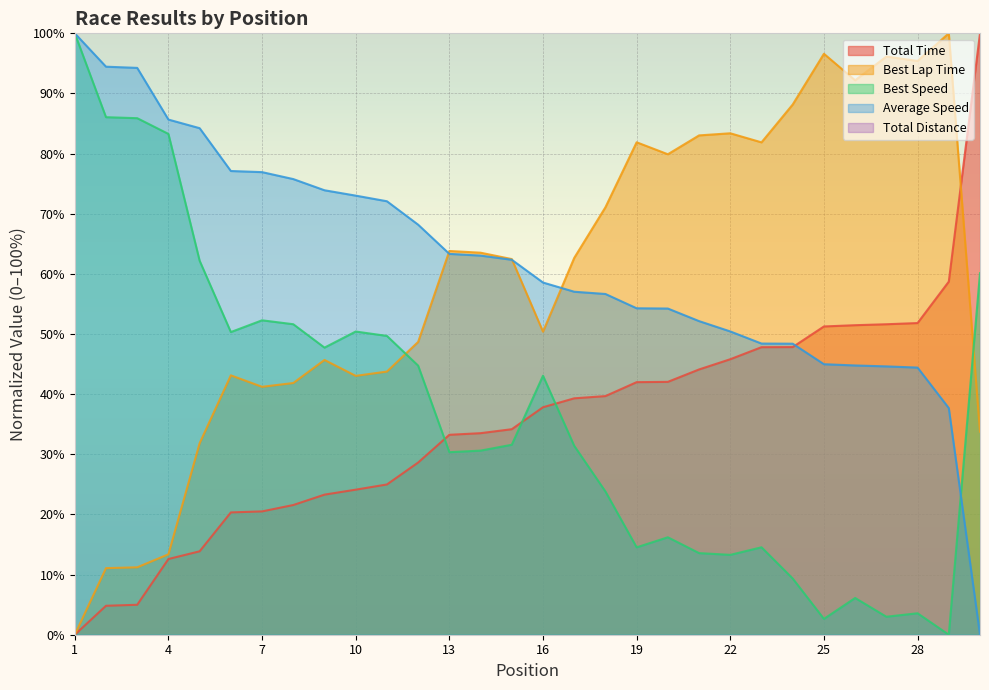

Which series has the largest range (max minus min)?

Total Time